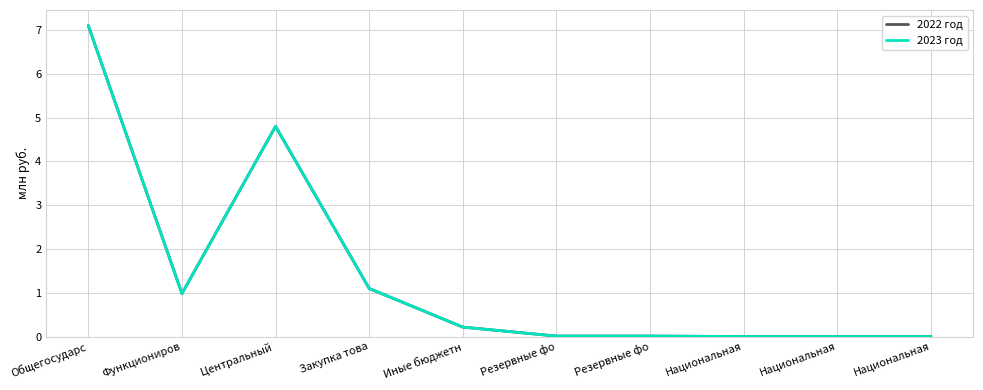

Between Национальная and Национальная, which series saw the biggest shift?

2022 год